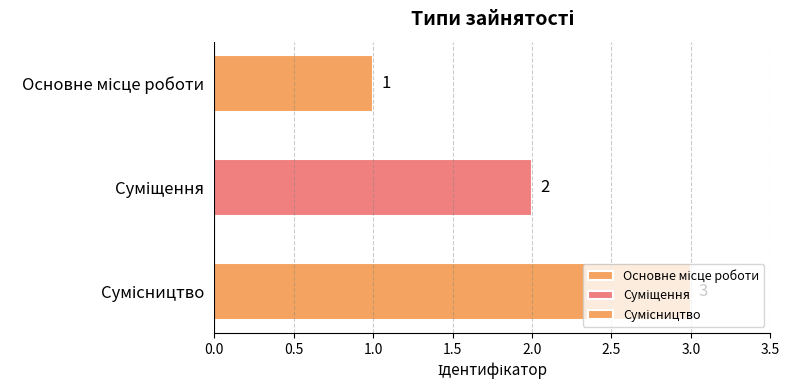

What is the minimum value shown in the chart?

1